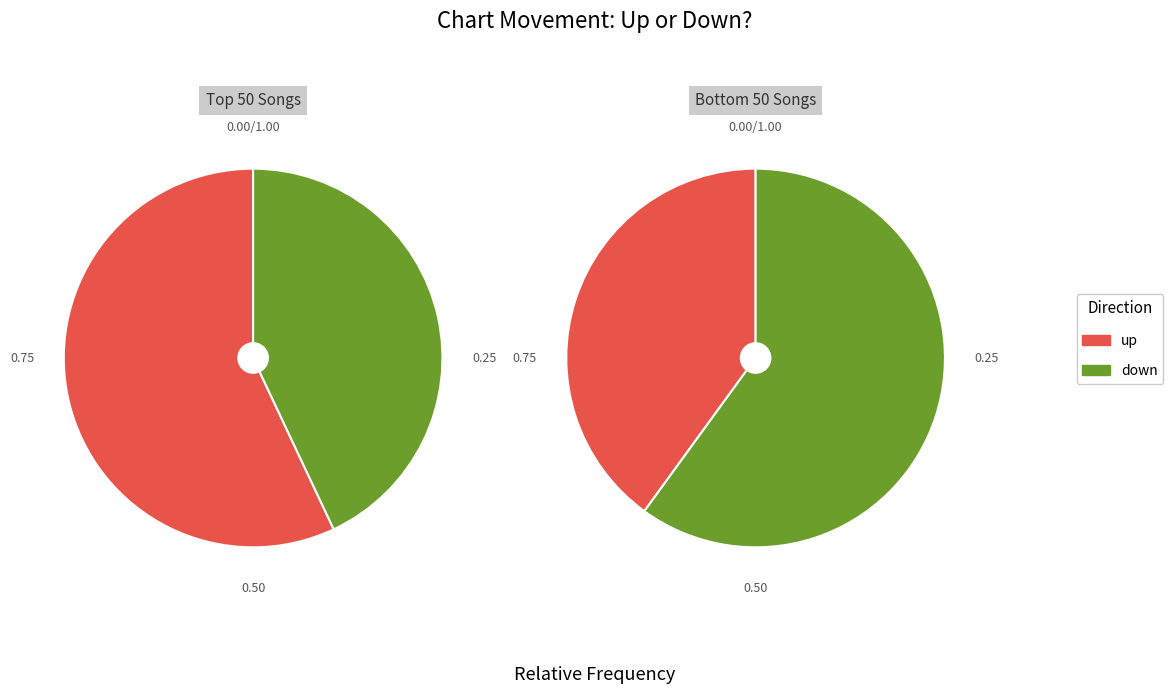

How many slices are in this pie chart?

2